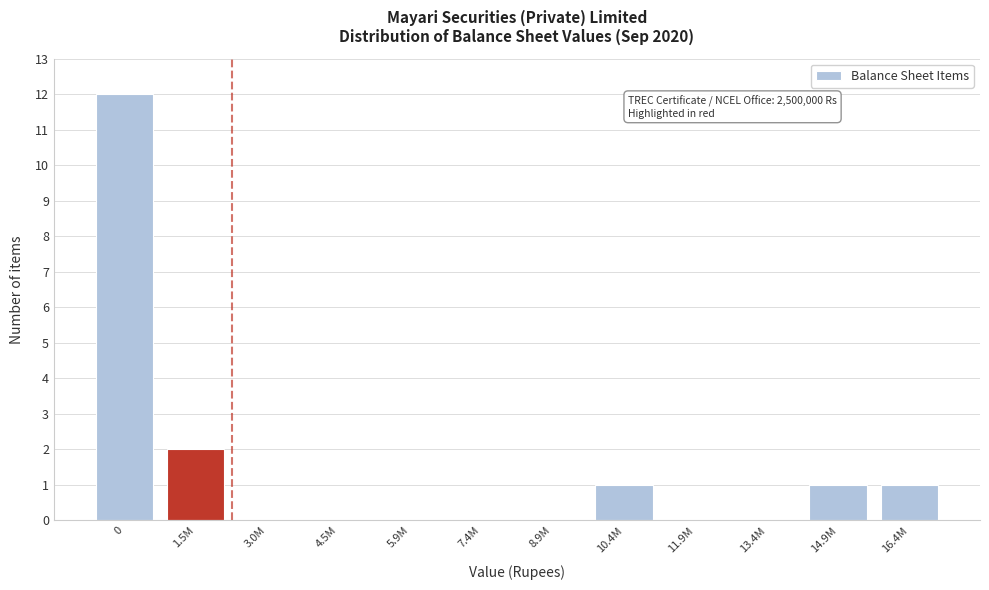

Reading left to right, what are all the values shown in this chart?

0=12	1.5M=2	3.0M=0	4.5M=0	5.9M=0	7.4M=0	8.9M=0	10.4M=1	11.9M=0	13.4M=0	14.9M=1	16.4M=1